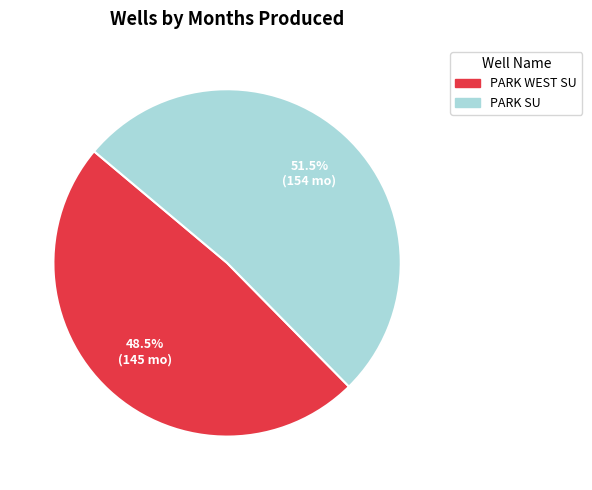

Which slice is the largest?

PARK SU